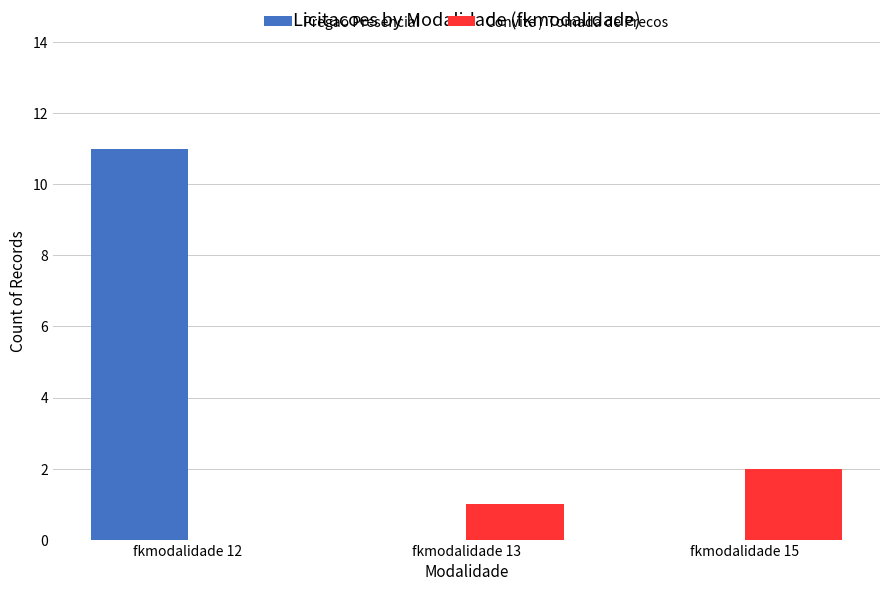

At which label does Convite / Tomada de Precos reach its peak?

fkmodalidade 15